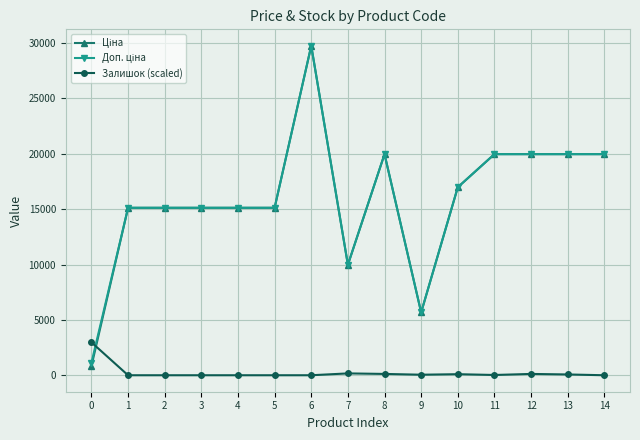

At how many categories does at least one series exceed 9581?

13